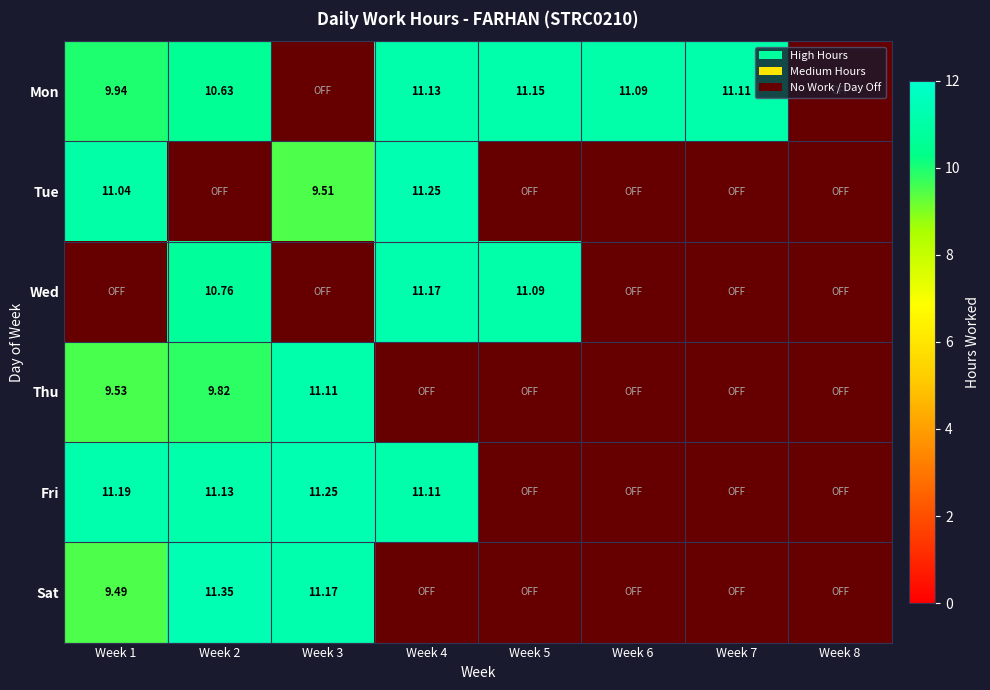

At how many categories does at least one series exceed 2?

7